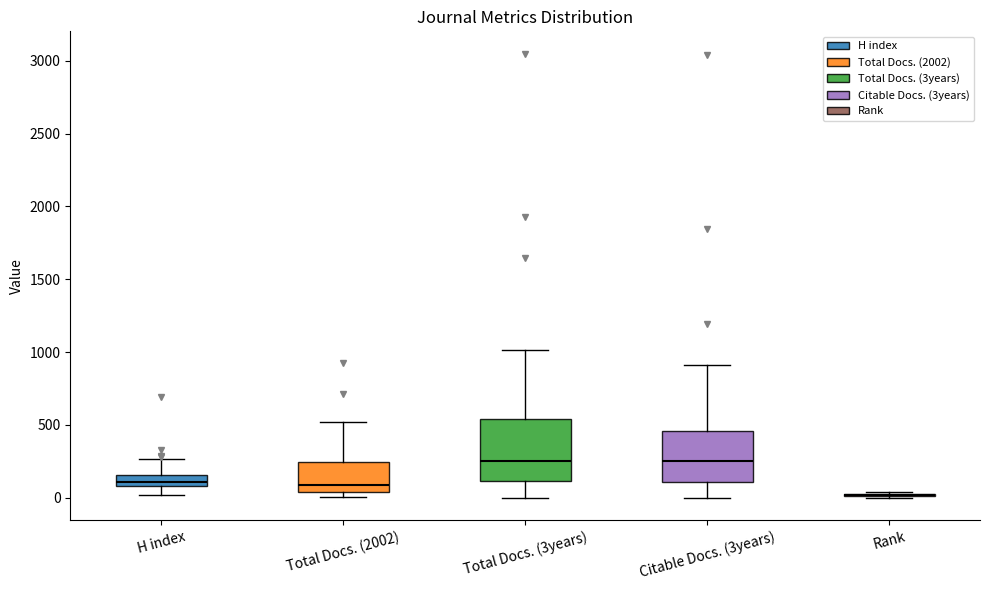

Where is the lower edge of the box for H index on the y-axis? The values are not printed on the chart, so give them approximately, as read against the axis.

100